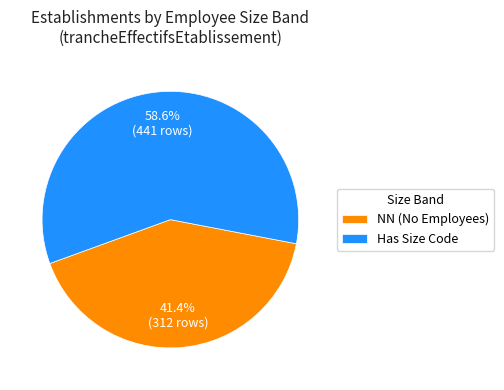

Does any single category account for the majority?

Yes